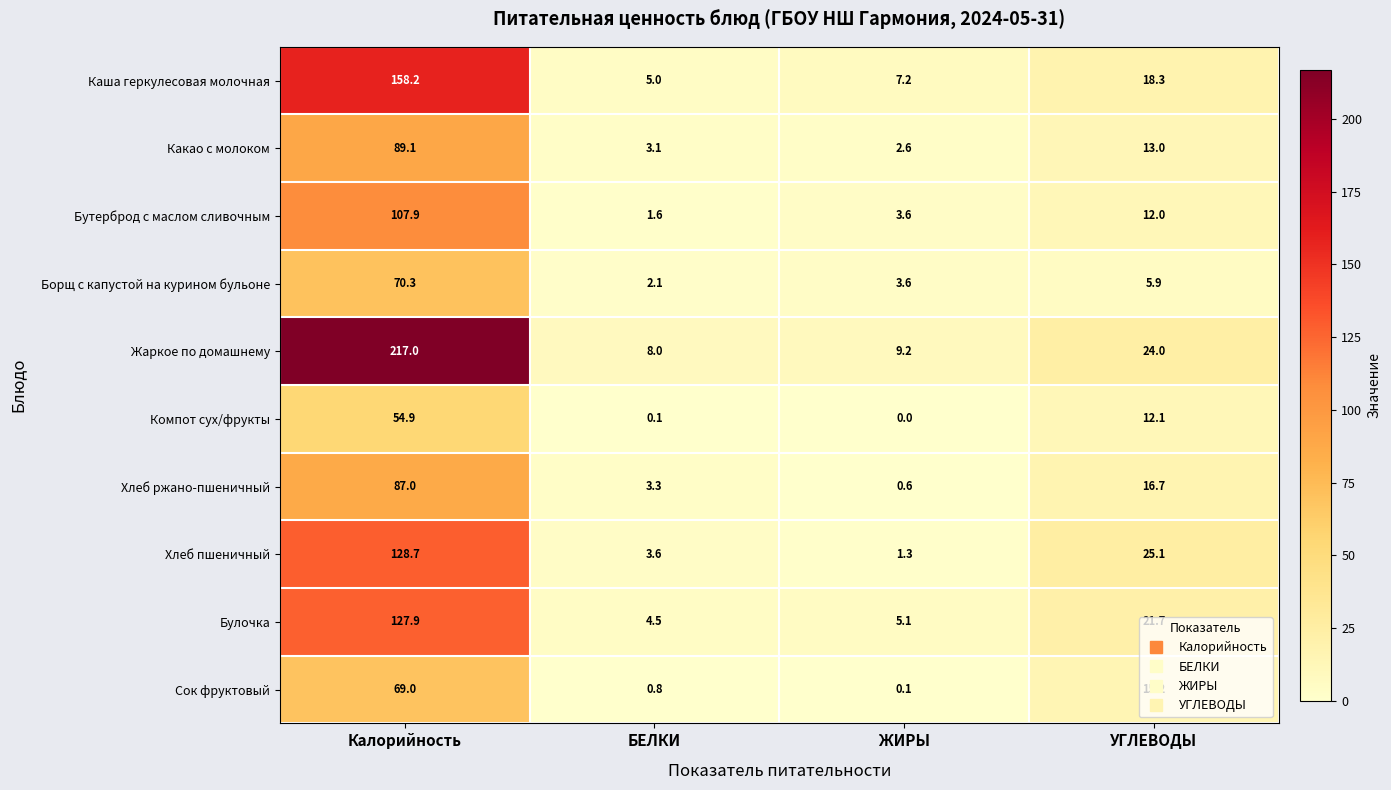

What is the greatest value displayed?

217.0